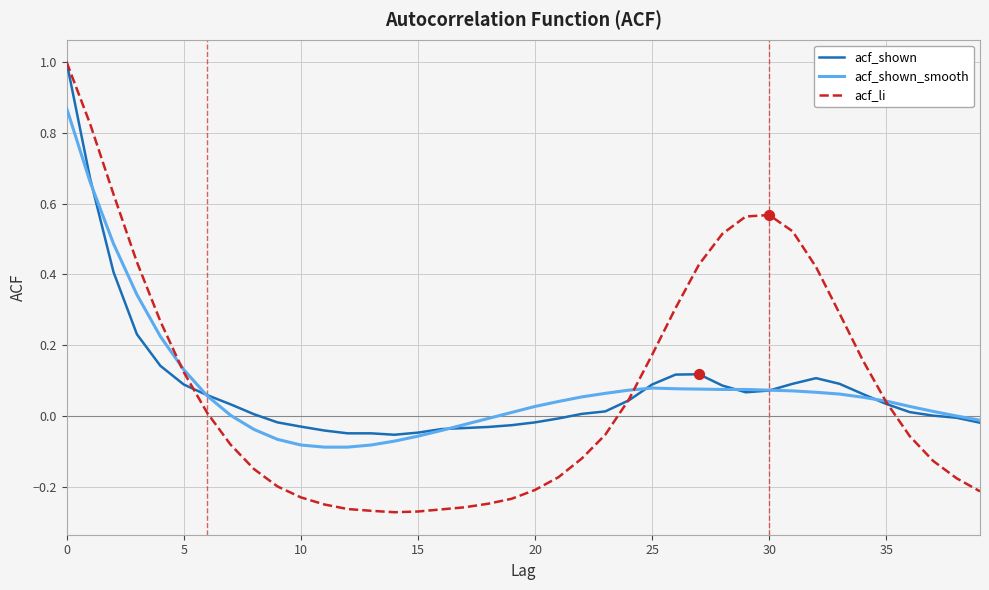

What is the maximum value for acf_shown?

1.0